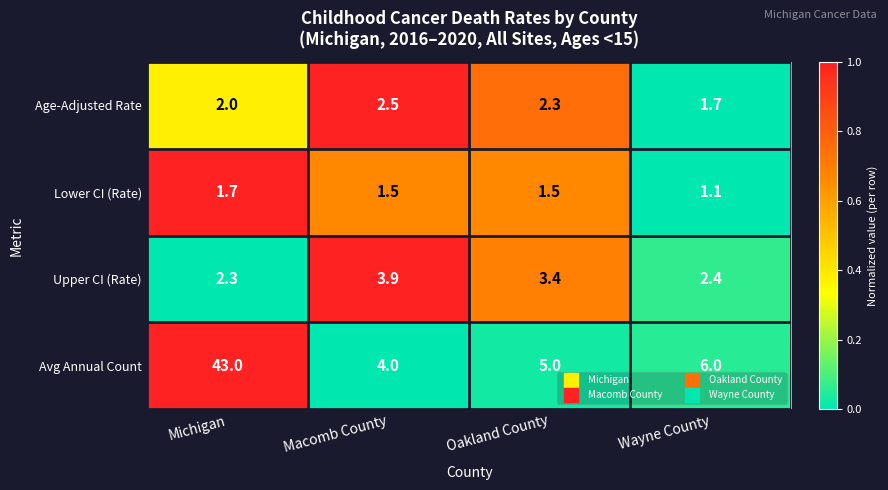

Reading left to right, what are all the values shown in this chart?

Age-Adjusted Rate: Michigan=2.0	Macomb County=2.5	Oakland County=2.3	Wayne County=1.7
Lower CI (Rate): Michigan=1.7	Macomb County=1.5	Oakland County=1.5	Wayne County=1.1
Upper CI (Rate): Michigan=2.3	Macomb County=3.9	Oakland County=3.4	Wayne County=2.4
Avg Annual Count: Michigan=43.0	Macomb County=4.0	Oakland County=5.0	Wayne County=6.0